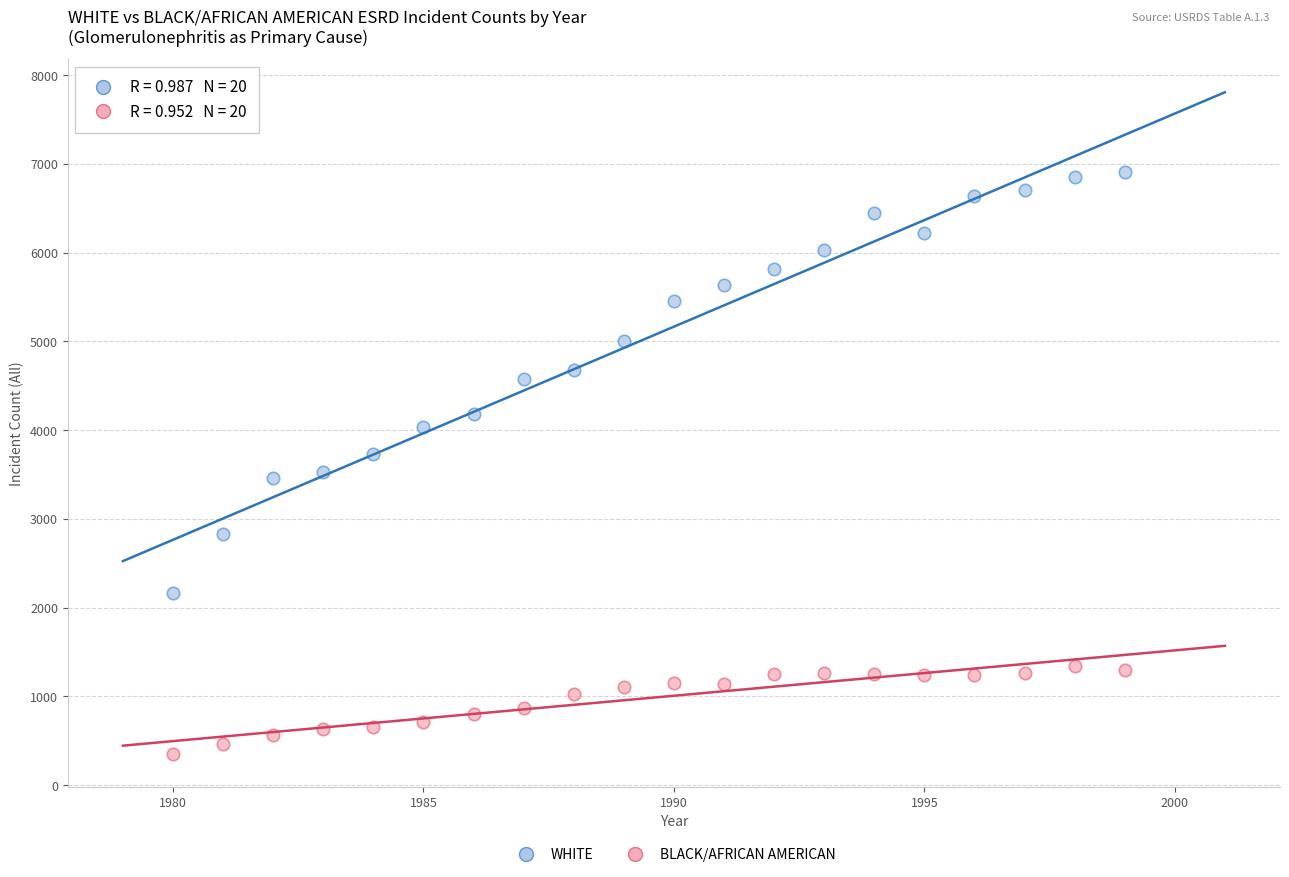

Across all data points, what is the range of Y values (max minus min)?

6558